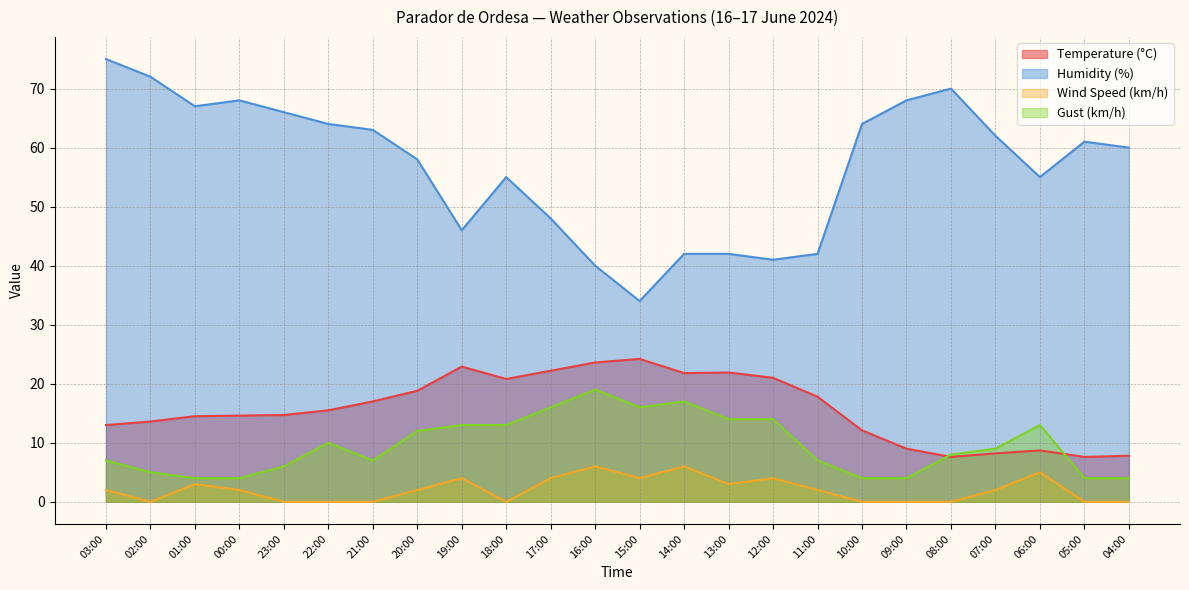

What position from the right is 00:00?

21